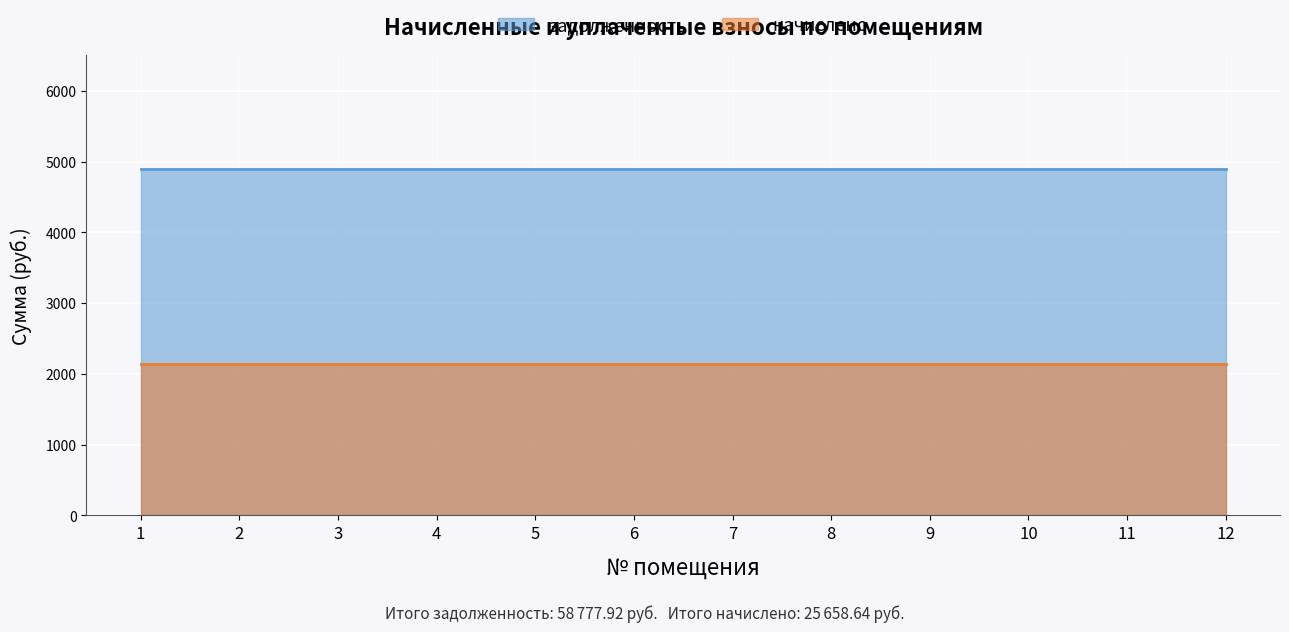

Which series changed the most between 8 and 10?

задолженность